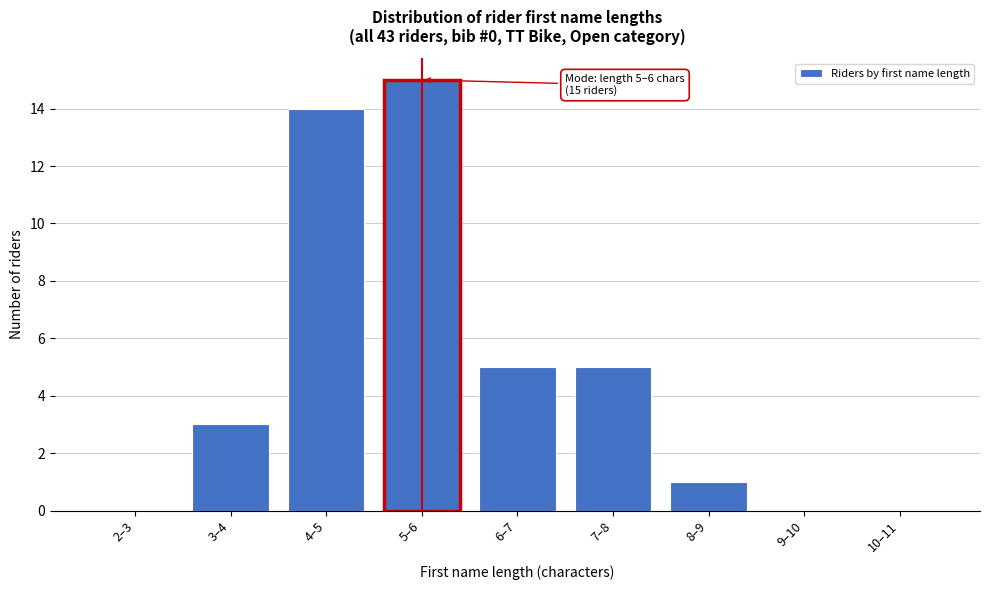

Reading left to right, list all the values displayed in this chart.

2–3=0	3–4=3	4–5=14	5–6=15	6–7=5	7–8=5	8–9=1	9–10=0	10–11=0